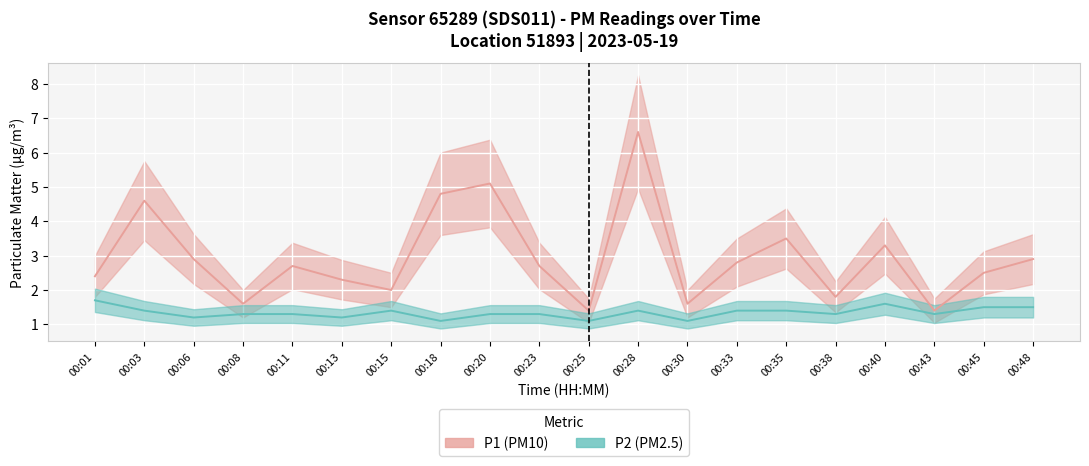

Reading left to right, list all the values displayed in this chart.

P1 (PM10): 2.4	4.6	2.9	1.6	2.7	2.3	2.0	4.8	5.1	2.7	1.4	6.6	1.6	2.8	3.5	1.8	3.3	1.4	2.5	2.9
P2 (PM2.5): 1.7	1.4	1.2	1.3	1.3	1.2	1.4	1.1	1.3	1.3	1.1	1.4	1.1	1.4	1.4	1.3	1.6	1.3	1.5	1.5